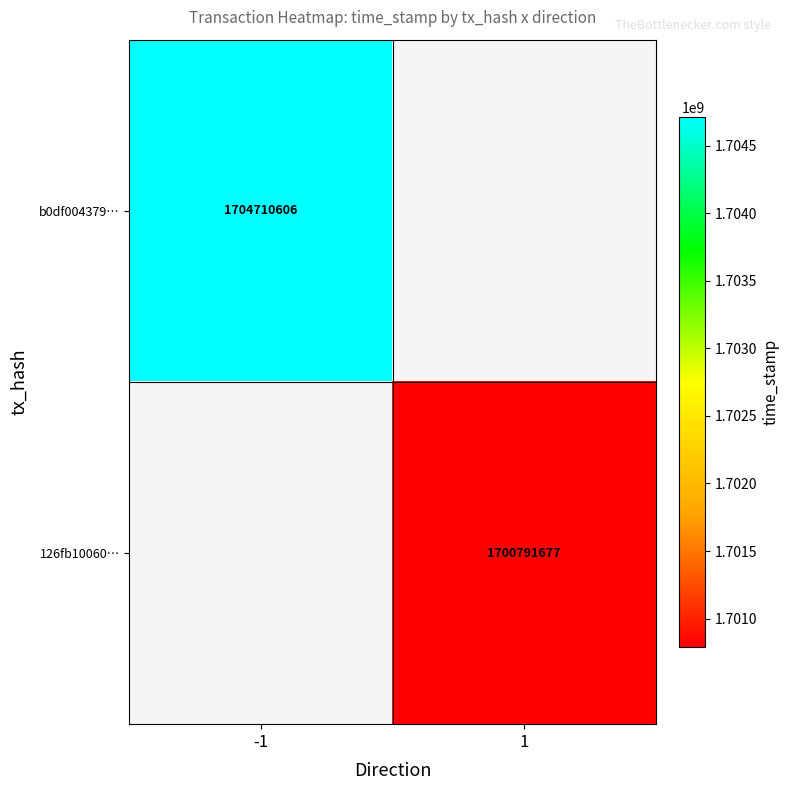

The 126fb10060… series shows 2222540176.2 at 1. True or false?

False